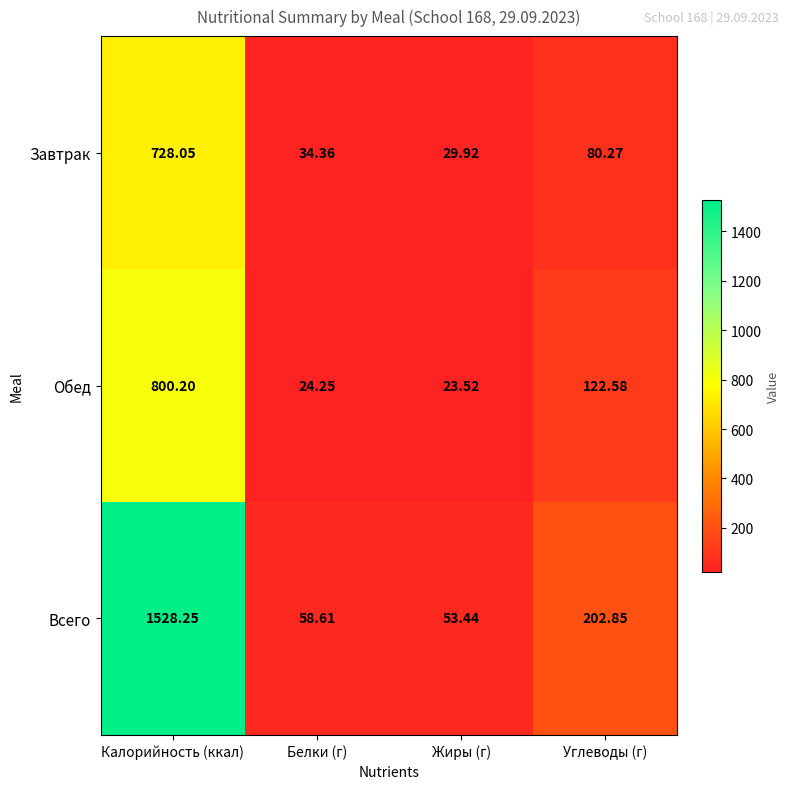

How many data points does each series have?

4